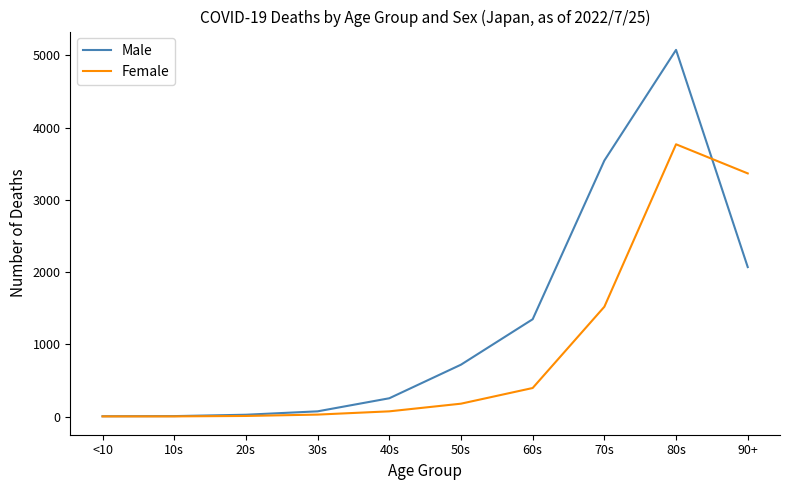

Rank the series at 40s from highest to lowest value.

Male, Female